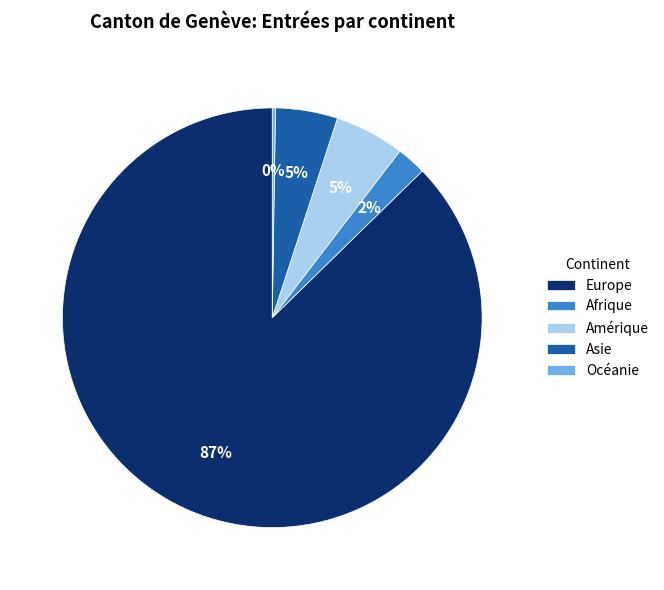

To the nearest percent, what is the difference between the Asie and Afrique slice percentages?

3%